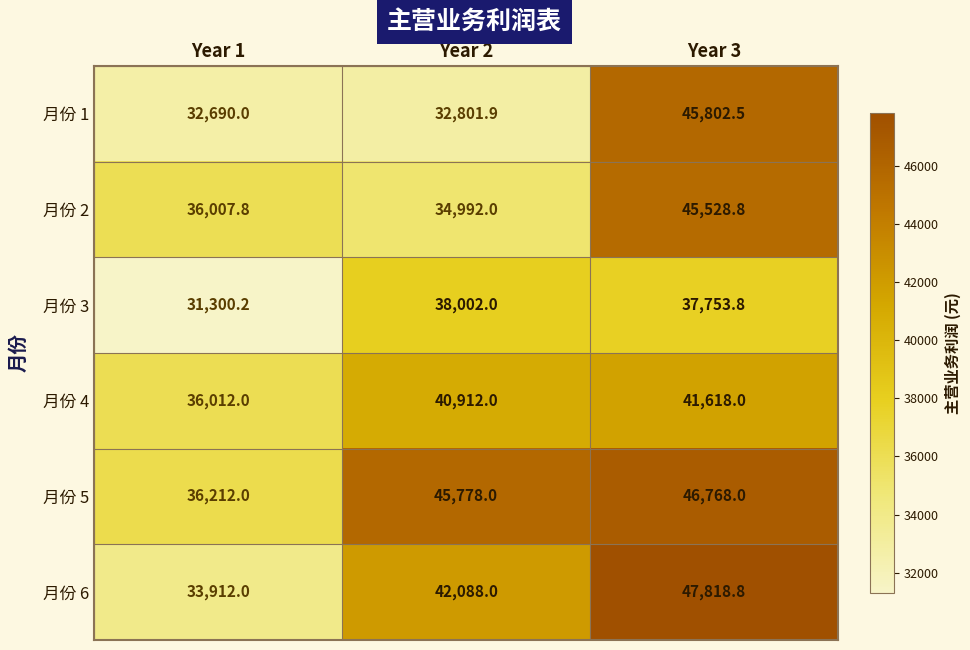

What is the spread (max minus min) of values at Year 1?

4911.8